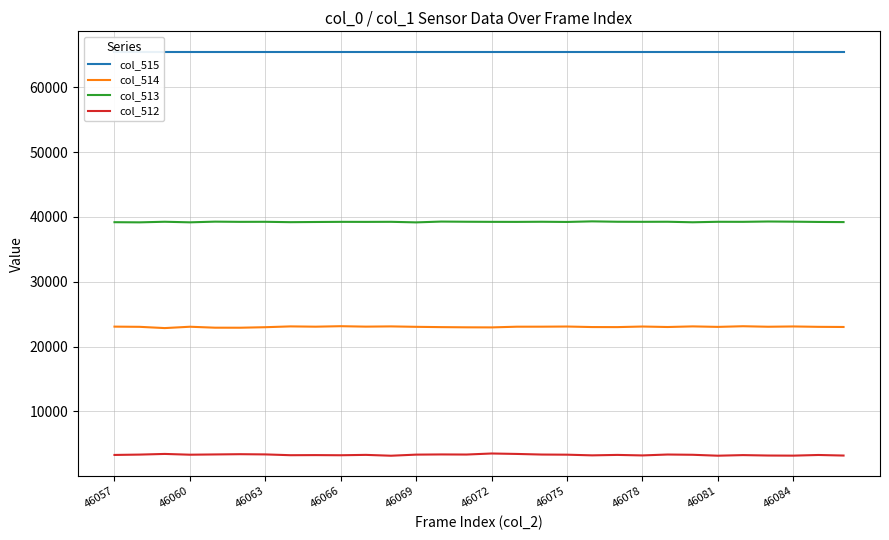

The value of col_513 at 46084 is 64289. True or false?

False